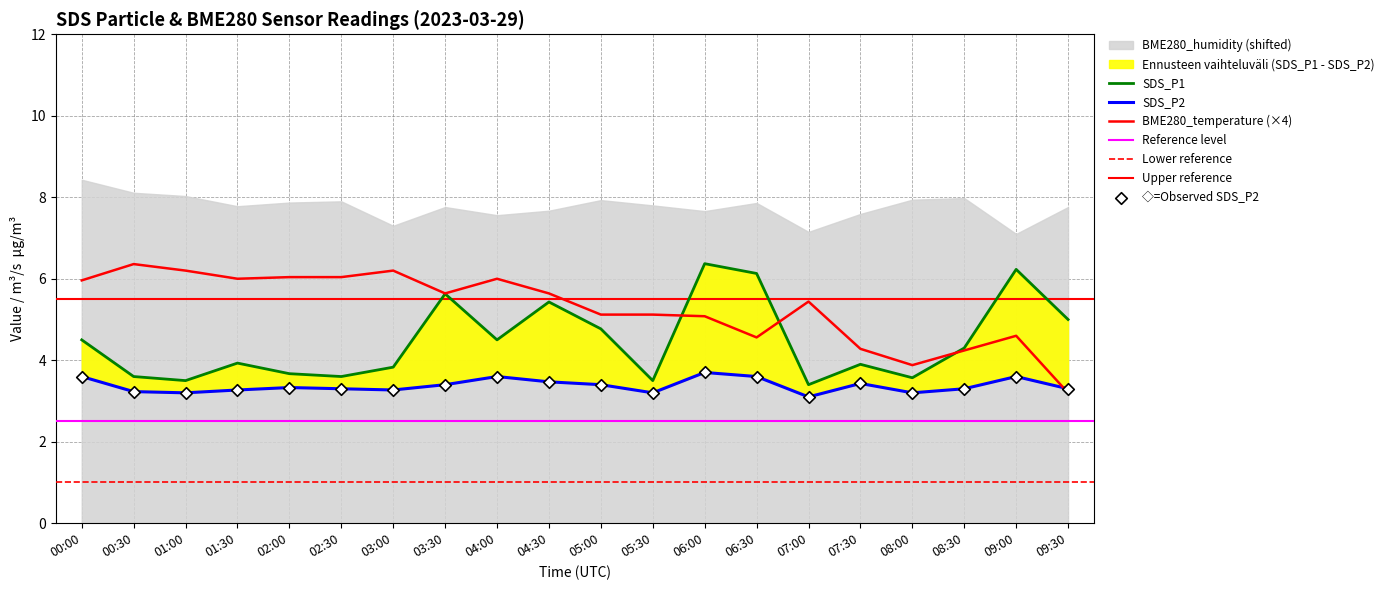

At which category is the sum across all series the highest?

06:00